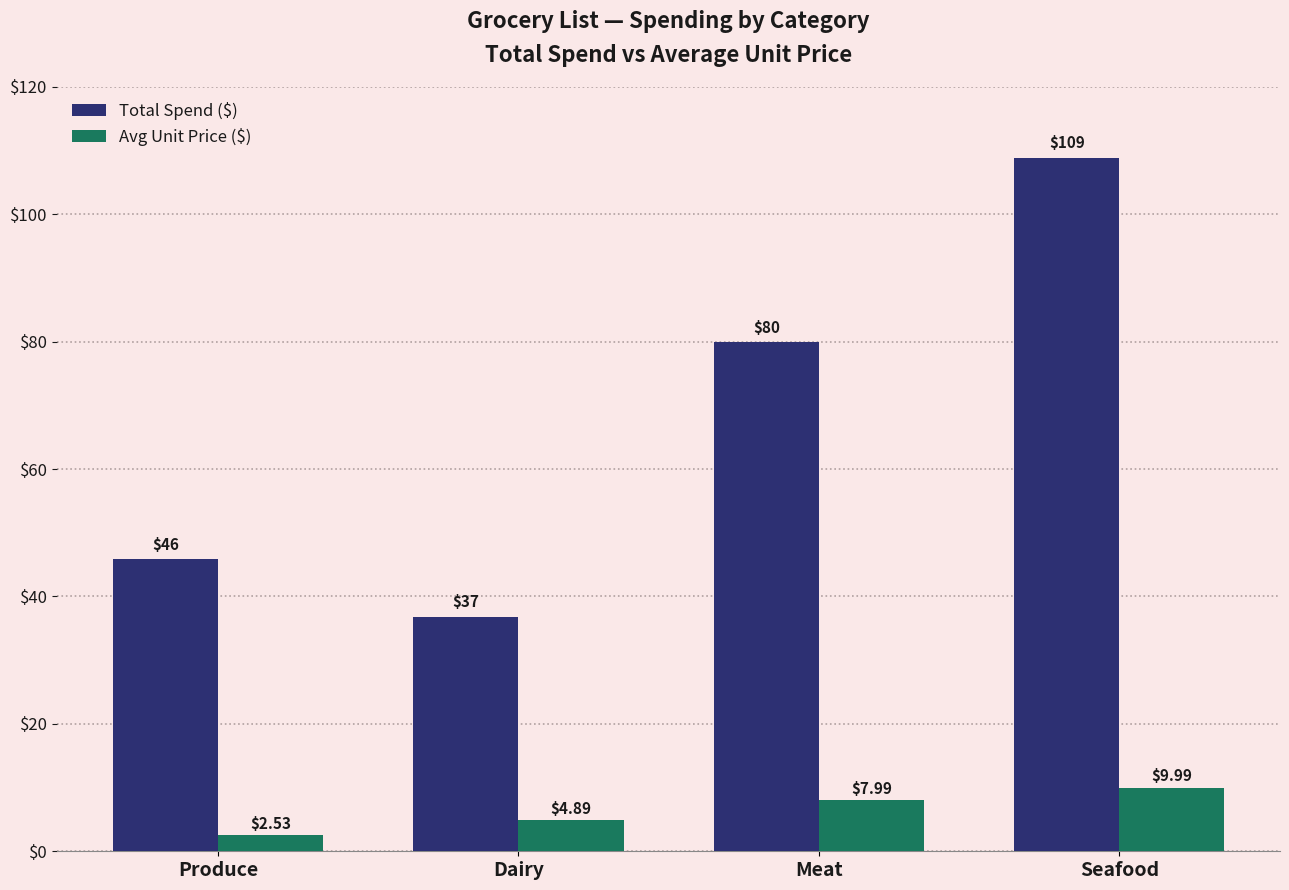

What is the difference between the highest and lowest values at Seafood?

98.9